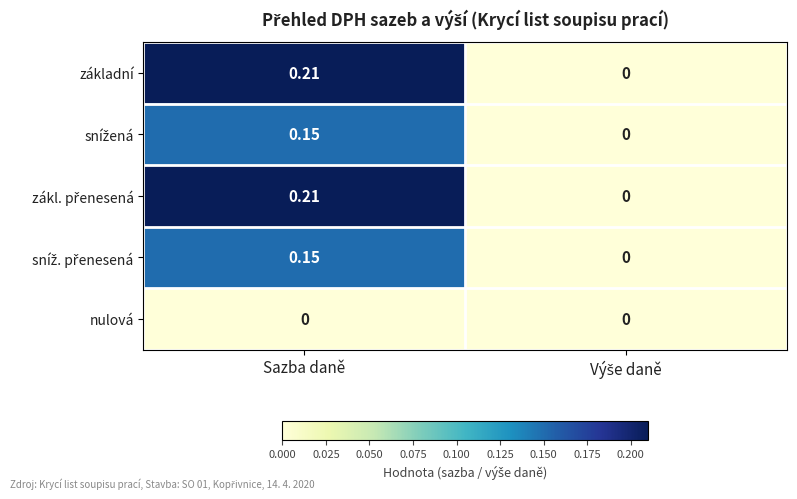

Which label corresponds to the largest value in the chart?

Sazba daně